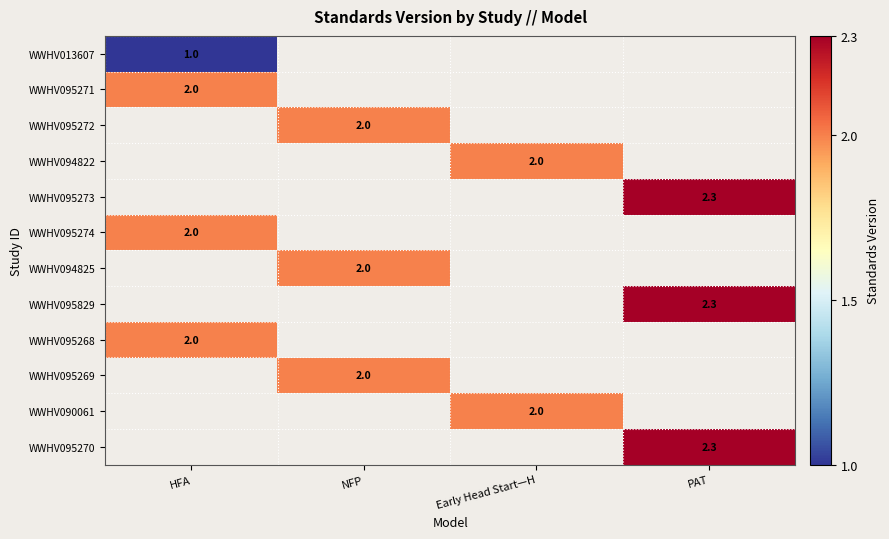

The value of WWHV095271 at HFA is 3.4. True or false?

False